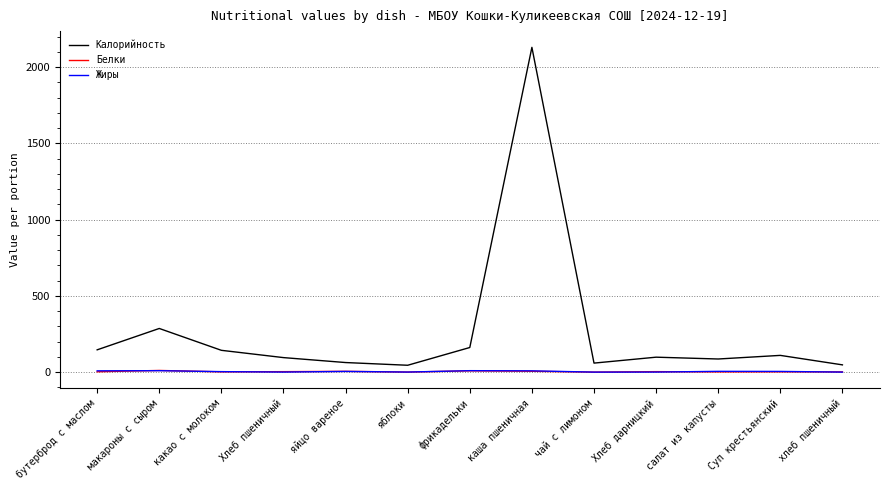

True or false: Жиры has more than 1 interior local peaks.

True